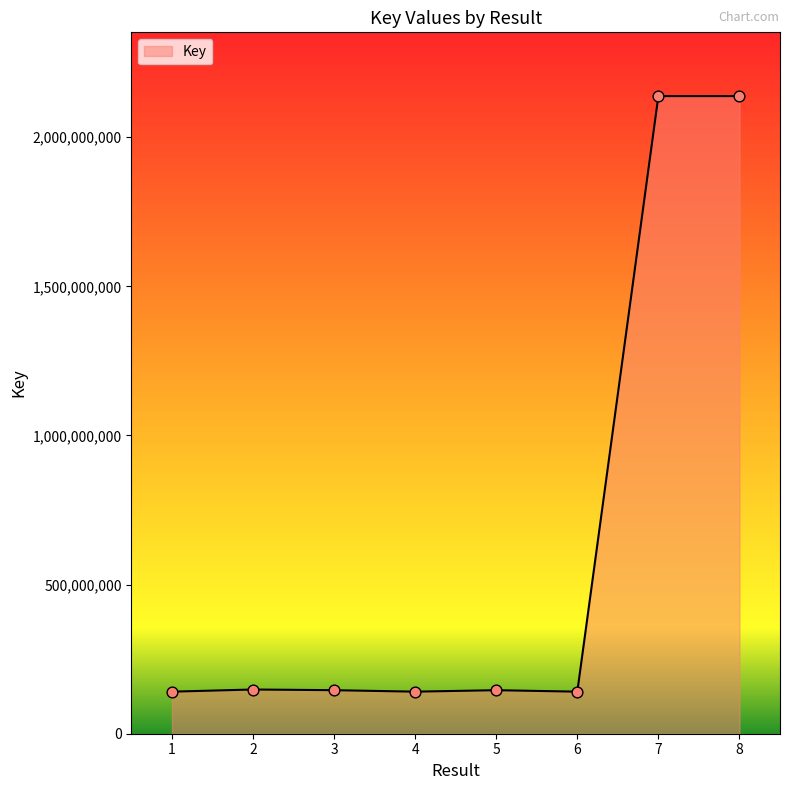

What is the change in value from 1 to 5?

+4947673